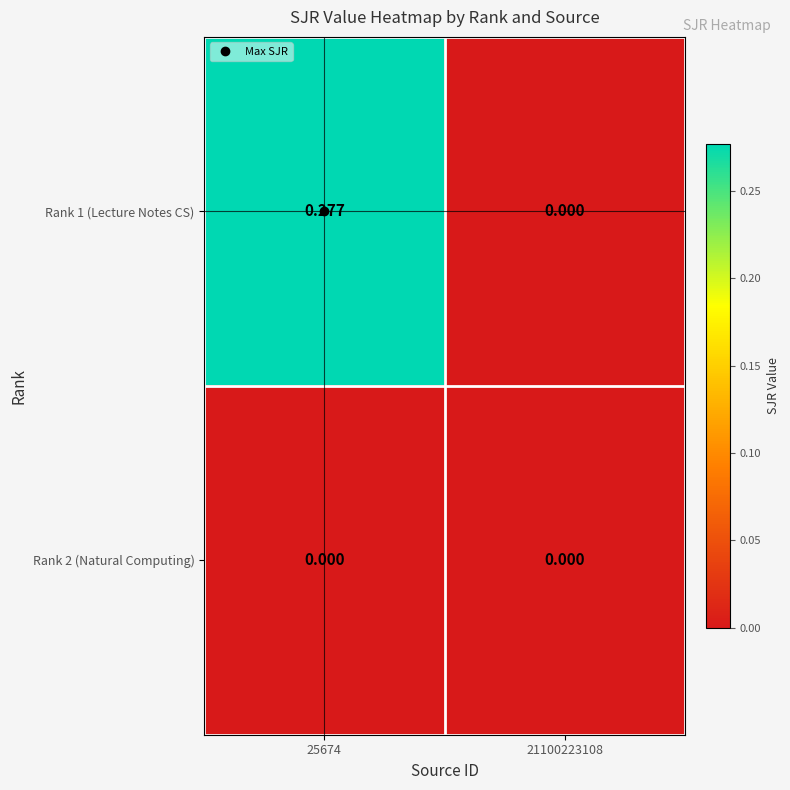

Which series has the largest total across all categories?

Rank 1 (Lecture Notes CS)